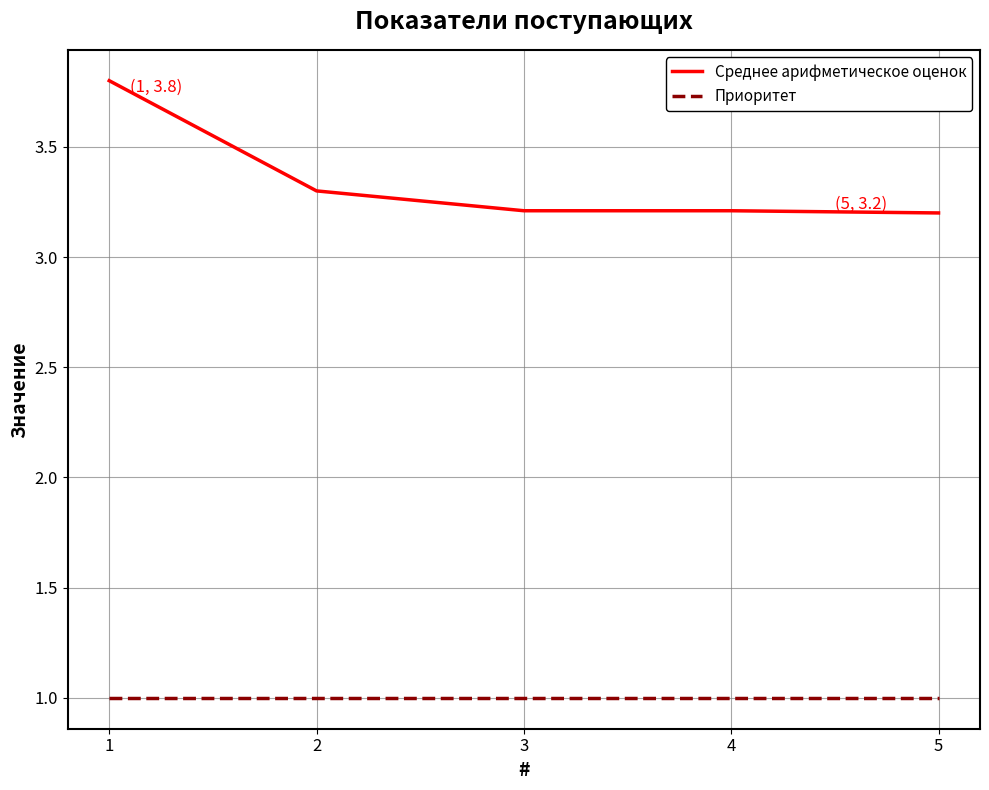

Does the chart display data point markers on the line(s)?

No